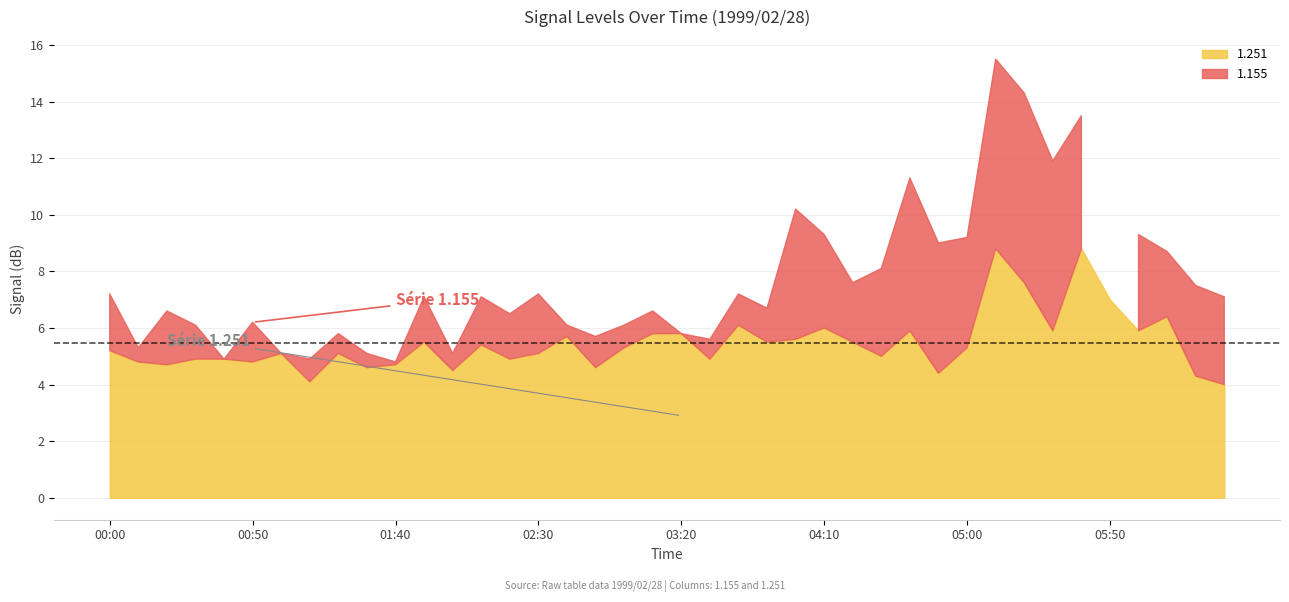

What is the difference between the maximum and minimum values in the 1.251 series?

4.8